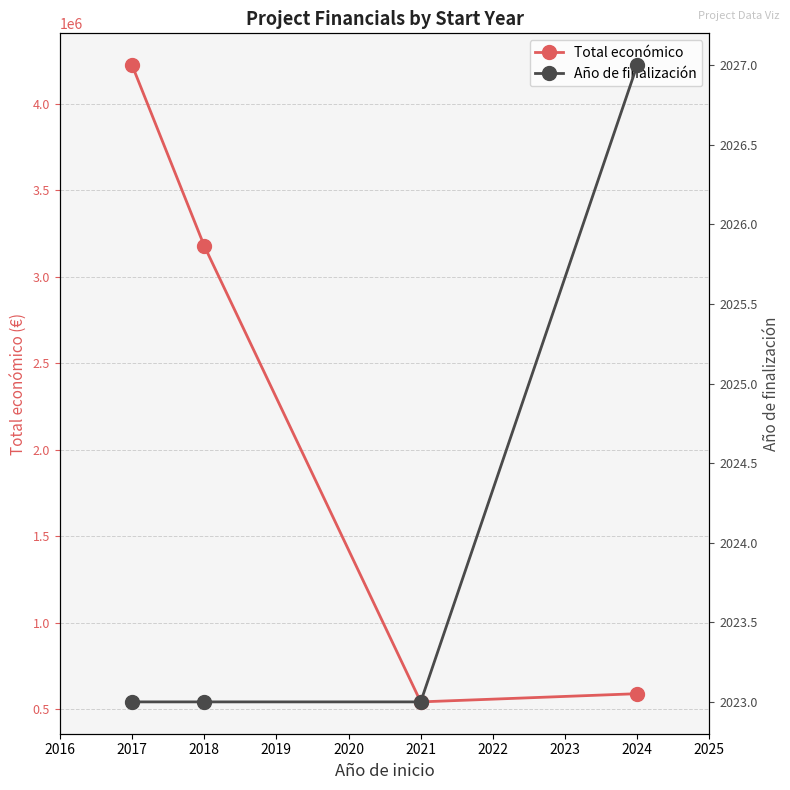

True or false: Año de finalización and Total económico cross at least once.

False